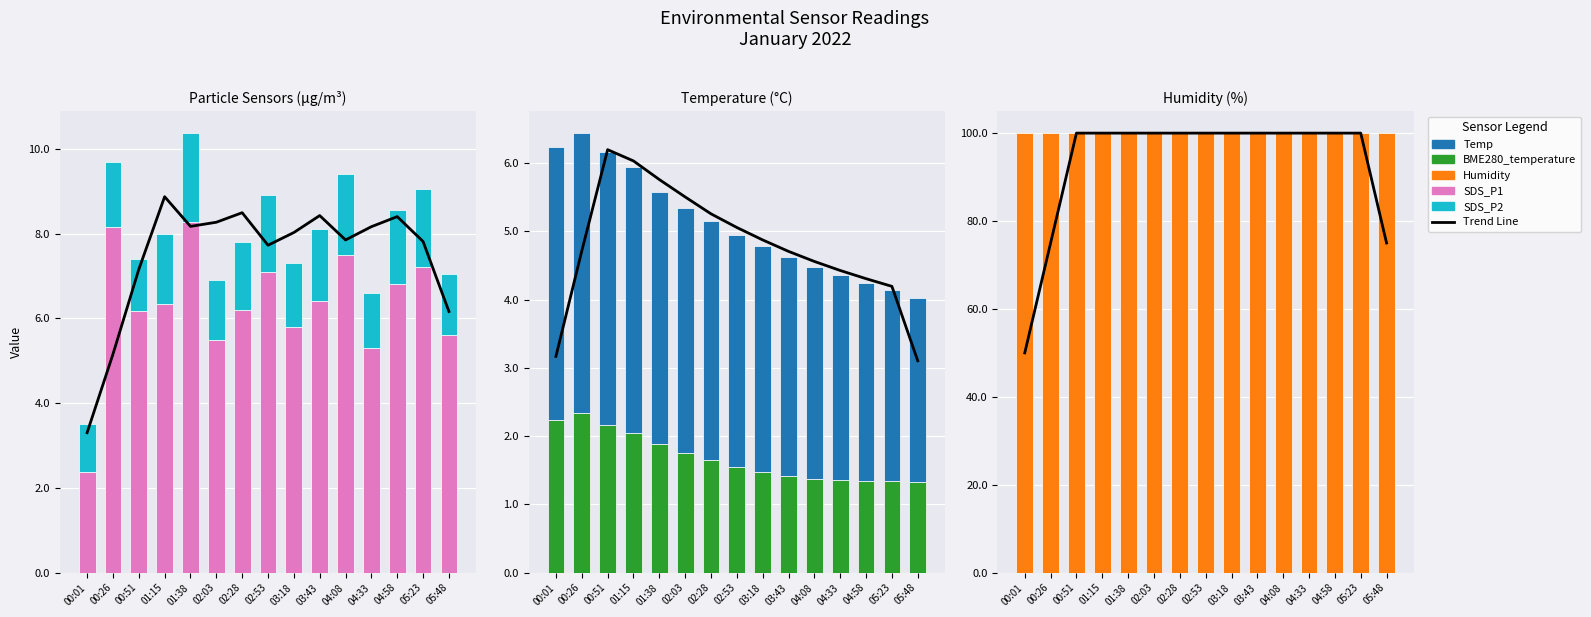

Is the value of Humidity at 01:38 greater than the value of BME280_temperature at 01:38?

Yes